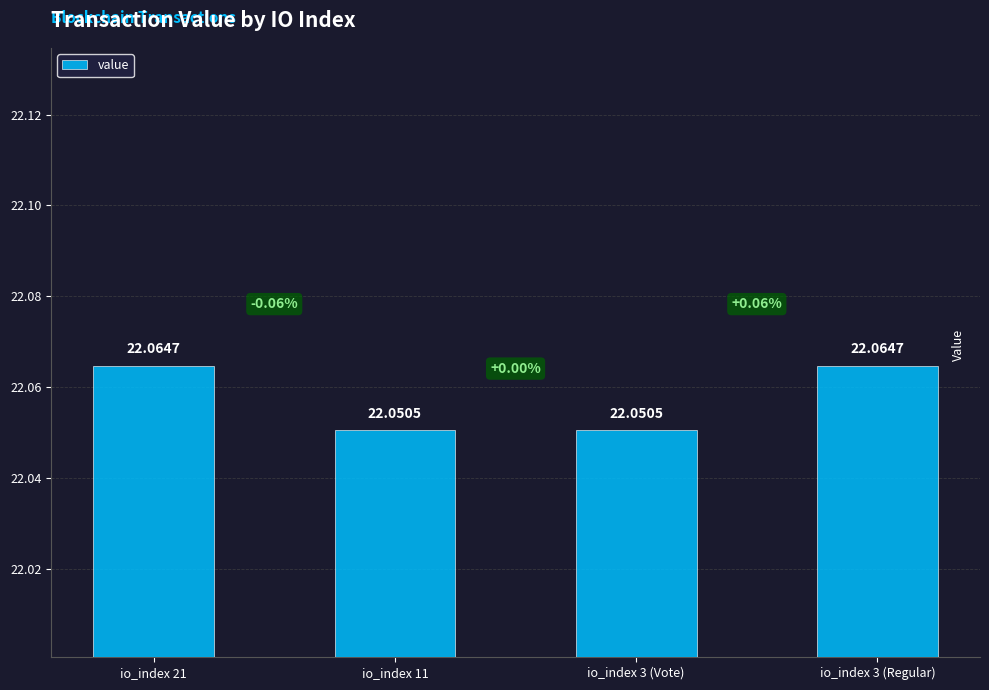

What is the ratio of the value at io_index 3 (Vote) to the value at io_index 21?

1.0